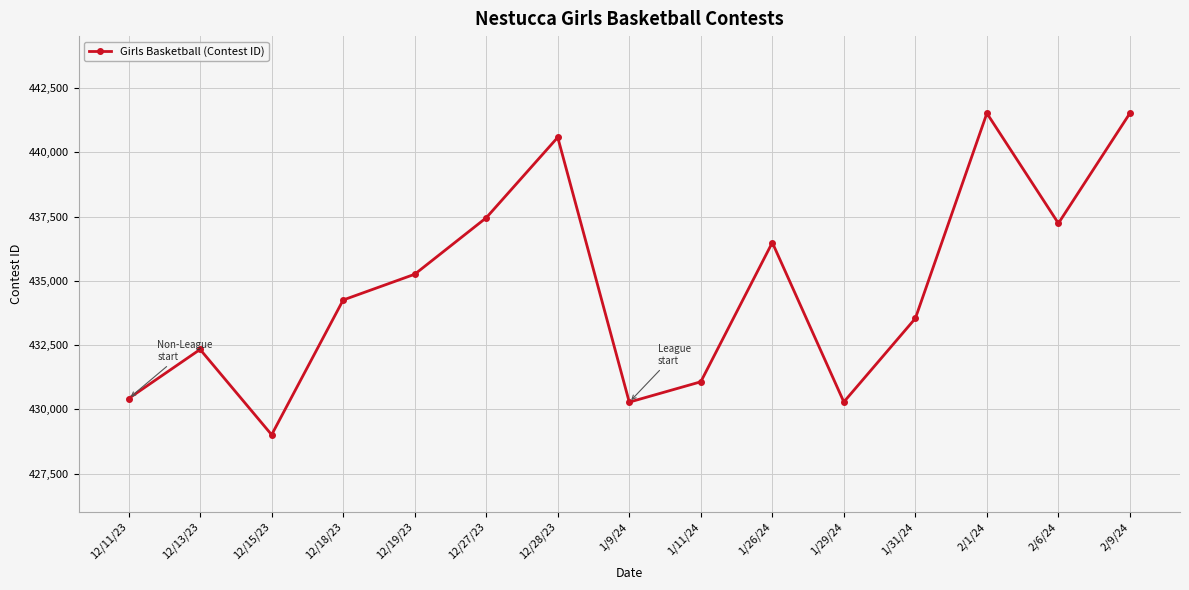

Is it true that the value at 12/13/23 is 432333?

True